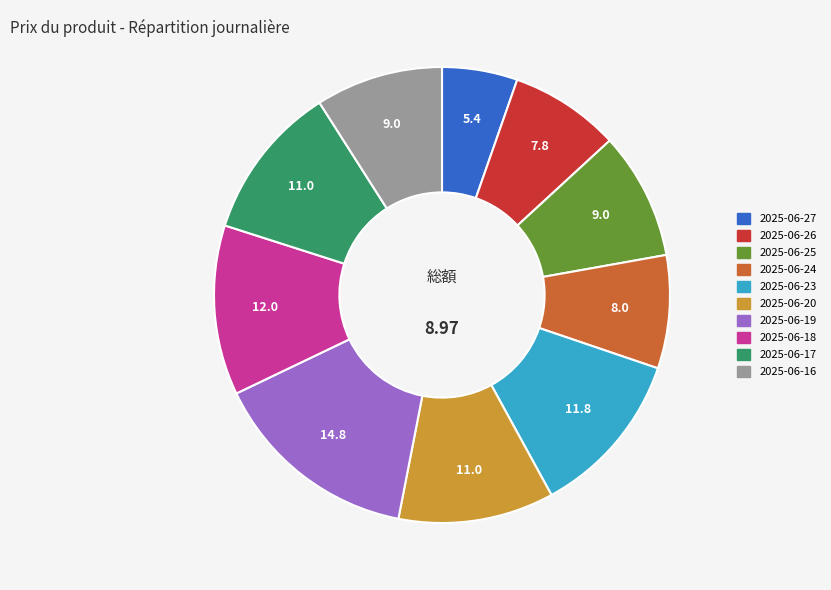

Approximately how many times larger is the value at 2025-06-20 compared to 2025-06-18?

0.9